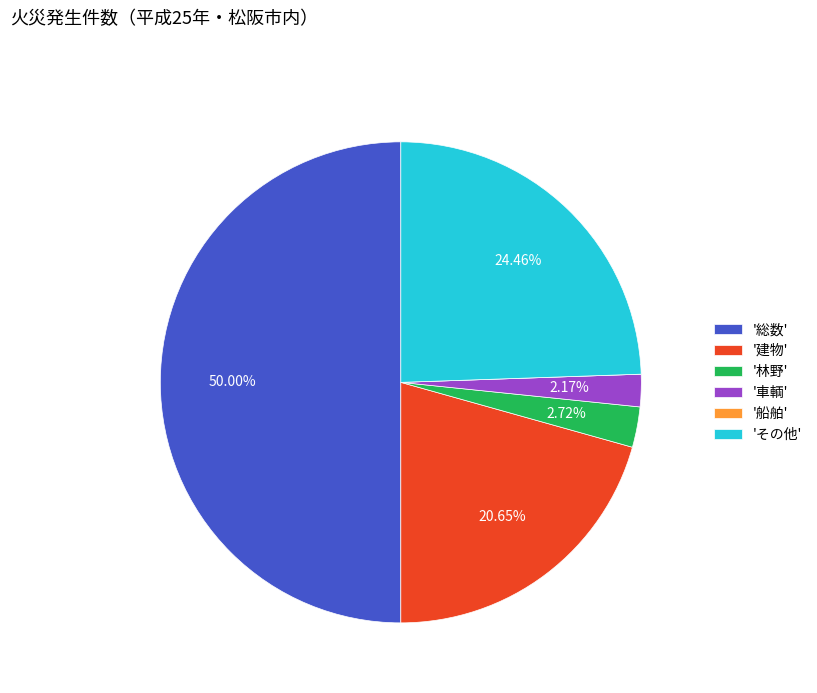

Do '総数' and '車輌' together represent more than half of the pie?

Yes